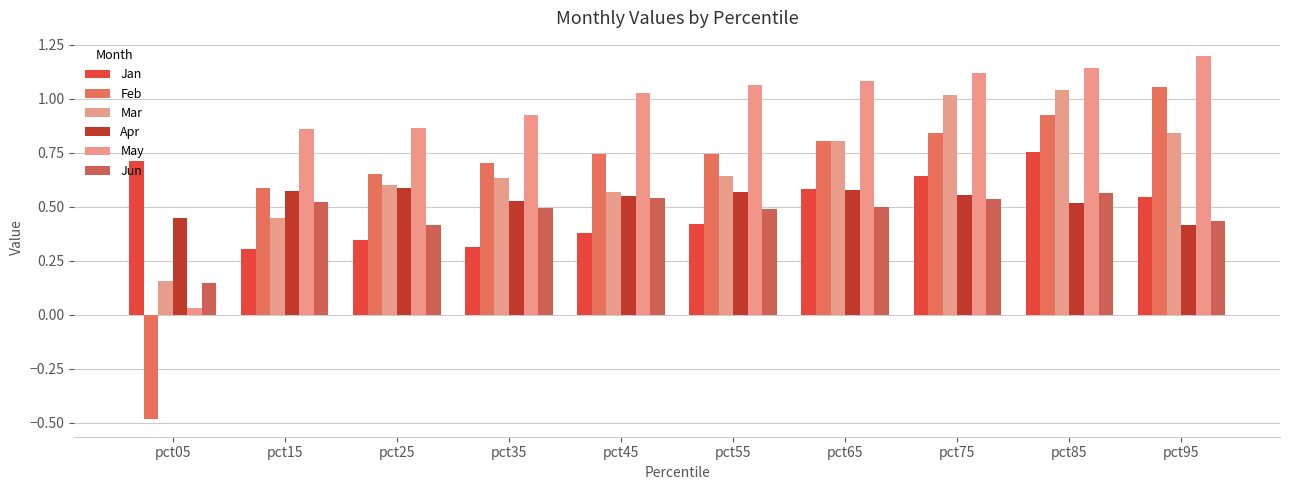

How many positive values does the Feb series have?

9